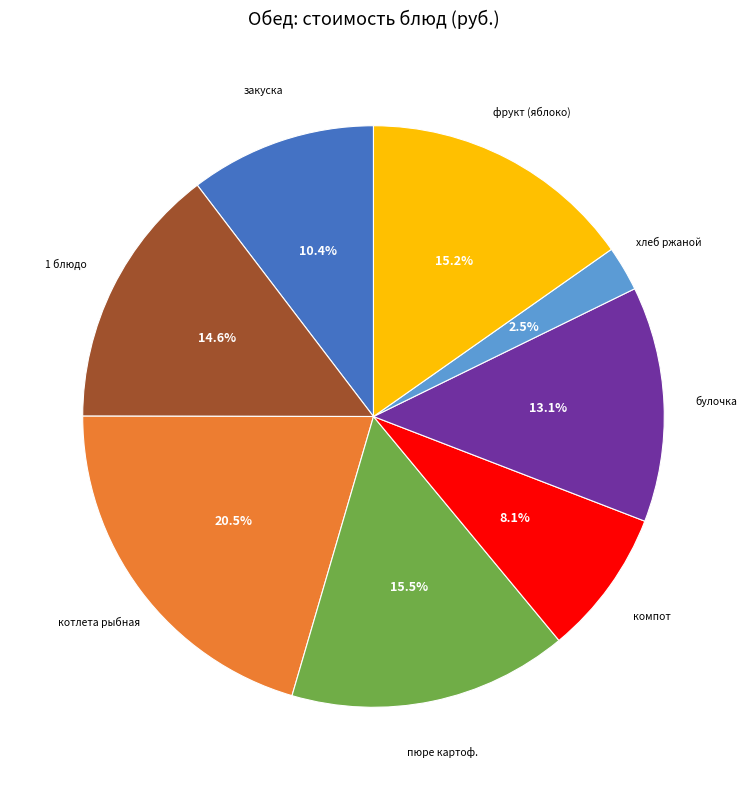

Count the number of slices in the pie.

8